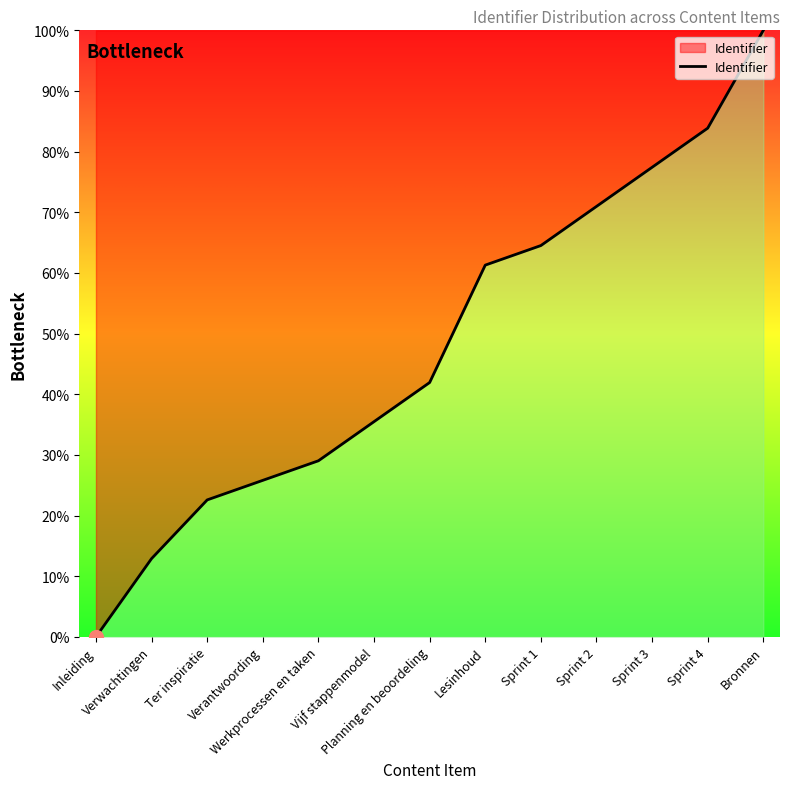

Reading left to right, extract all data points from this chart.

Inleiding=0.0	Verwachtingen=12.9	Ter inspiratie=22.6	Verantwoording=25.8	Werkprocessen en taken=29.0	Vijf stappenmodel=35.5	Planning en beoordeling=41.9	Lesinhoud=61.3	Sprint 1=64.5	Sprint 2=71.0	Sprint 3=77.4	Sprint 4=83.9	Bronnen=100.0